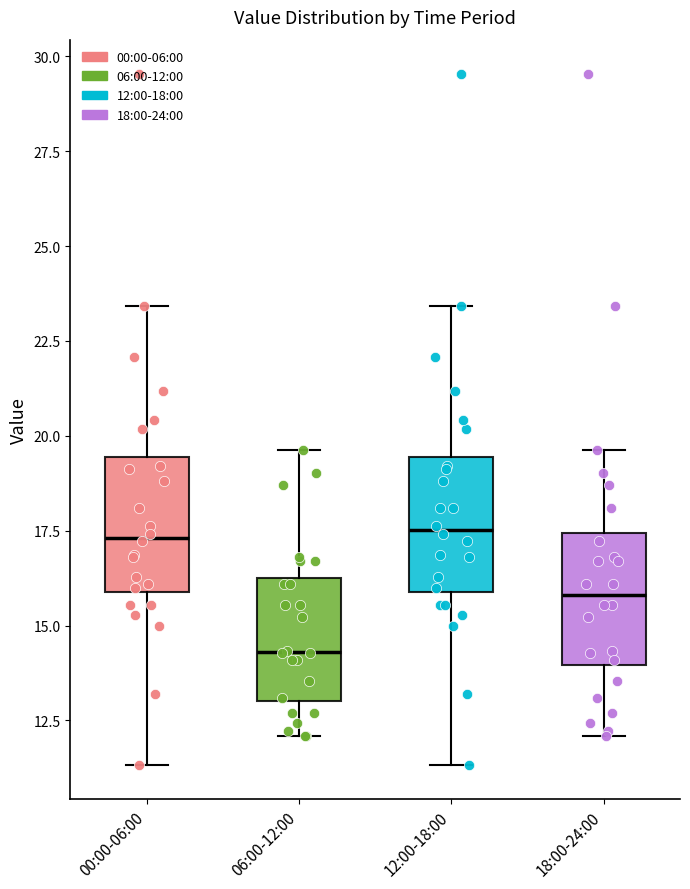

Reading left to right, transcribe this box plot: for each box, give where its median line is, the range the box spans, and where its two whiskers end, as read against the y-axis. The values are not printed on the chart, so give them approximately, as read against the axis.

00:00-06:00: median 17.5, box 16.0 to 19.5, whiskers 11.5 to 23.5
06:00-12:00: median 14.5, box 13.0 to 16.5, whiskers 12.0 to 19.5
12:00-18:00: median 17.5, box 16.0 to 19.5, whiskers 11.5 to 23.5
18:00-24:00: median 16.0, box 14.0 to 17.5, whiskers 12.0 to 19.5